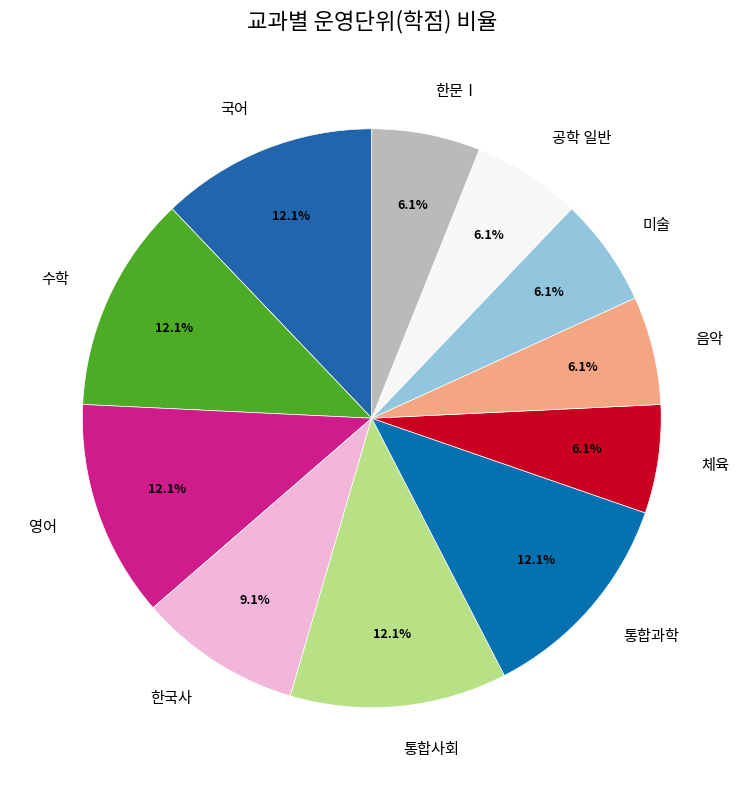

Approximately how many times larger is the value at 통합과학 compared to 체육?

2.0